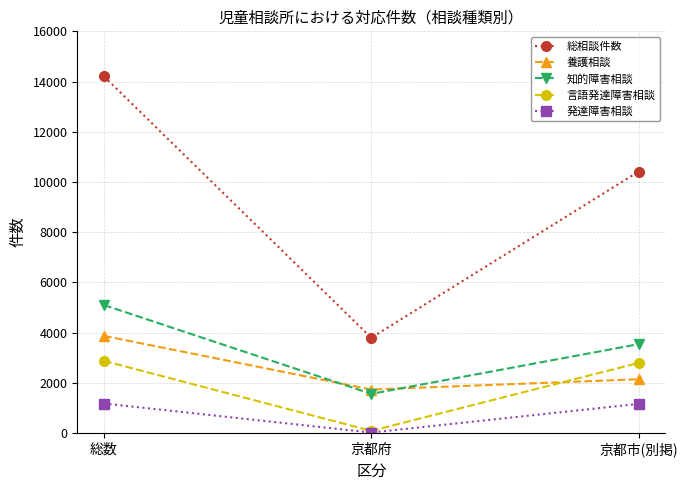

How many lines are shown in the chart?

5